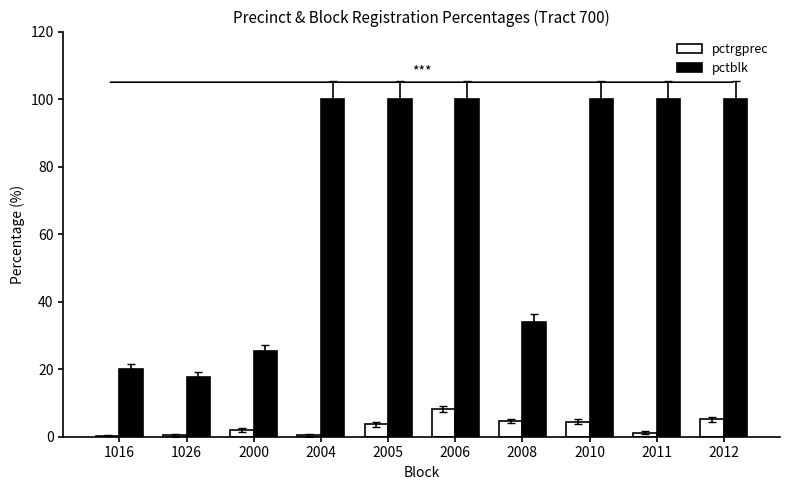

At which label does pctrgprec first exceed 3?

2005